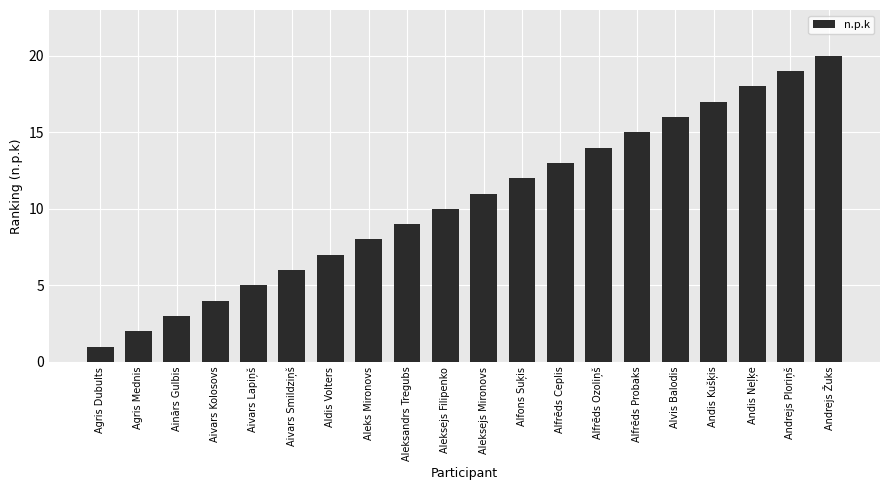

Rank the categories by value from highest to lowest.

Andrejs Žuks, Andrejs Ploriņš, Andis Neļķe, Andis Kušķis, Alvis Balodis, Alfrēds Probaks, Alfrēds Ozoliņš, Alfrēds Ceplis, Alfons Suķis, Aleksejs Mironovs, Aleksejs Filipenko, Aleksandrs Tregubs, Aleks Mironovs, Aldis Volters, Aivars Smildziņš, Aivars Lapiņš, Aivars Kolosovs, Ainārs Gulbis, Agris Mednis, Agris Dubults